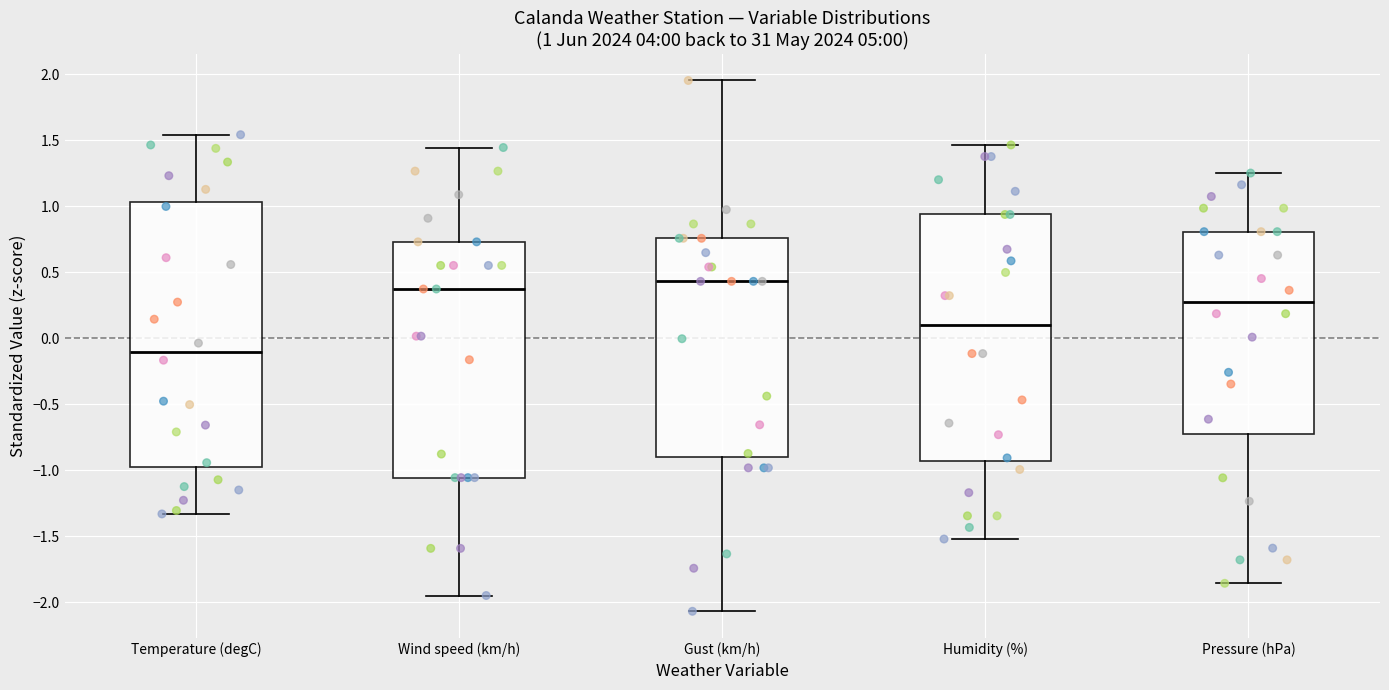

Comparing the boxes themselves (not the whiskers), which one is the tallest?

Temperature (degC)